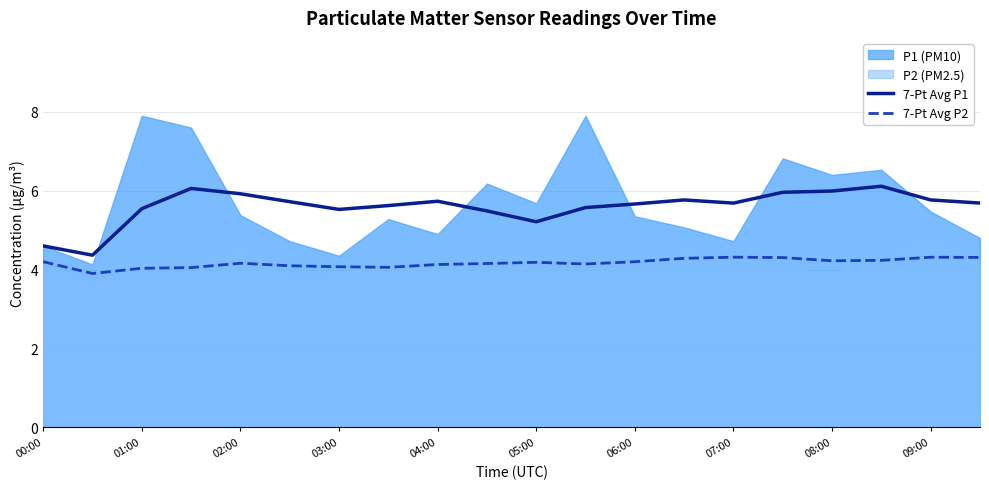

What is the difference between the 7-Pt Avg P2 values at 11 and 13?

0.1